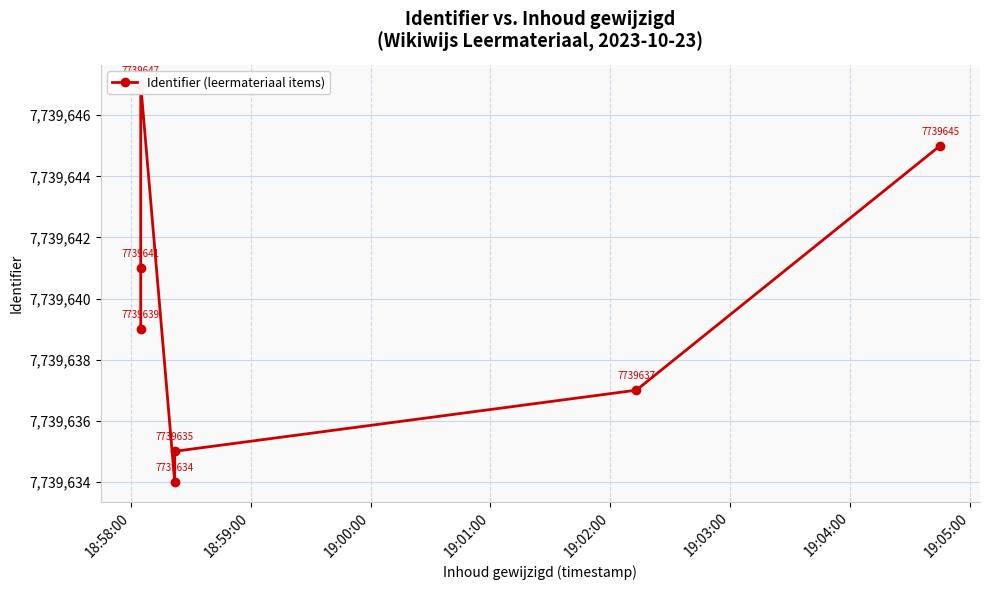

How many values exceed 7739639?

3